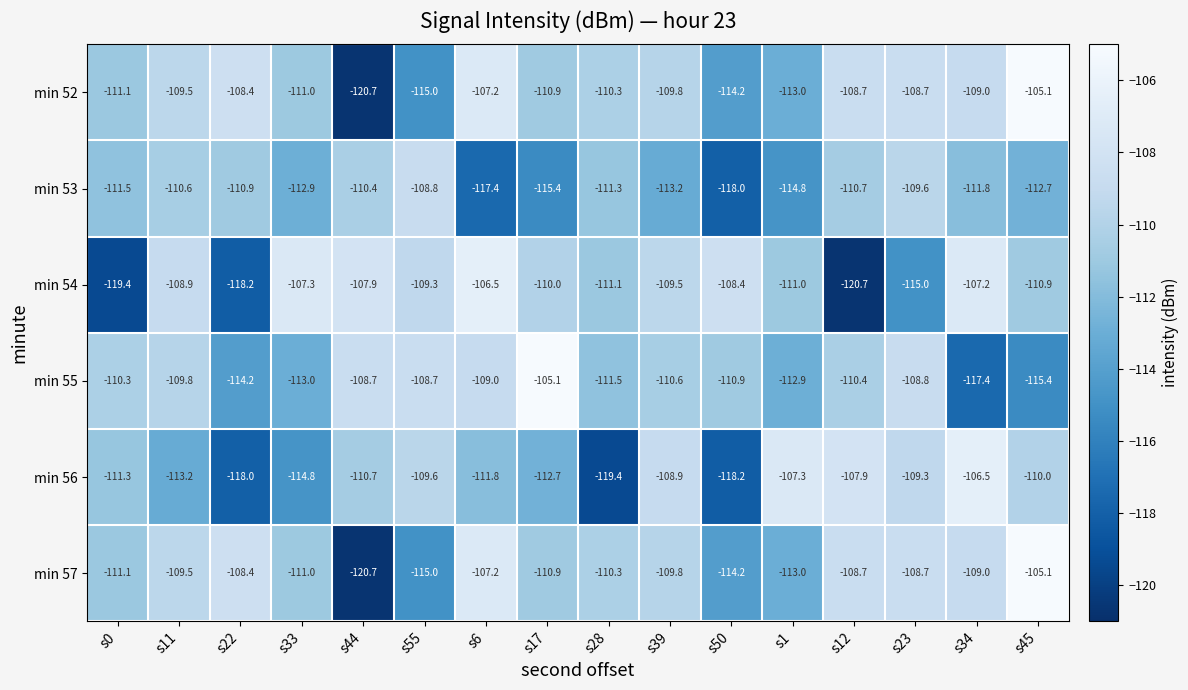

What is the difference between the second highest and minimum values in the min 56 series?

12.1